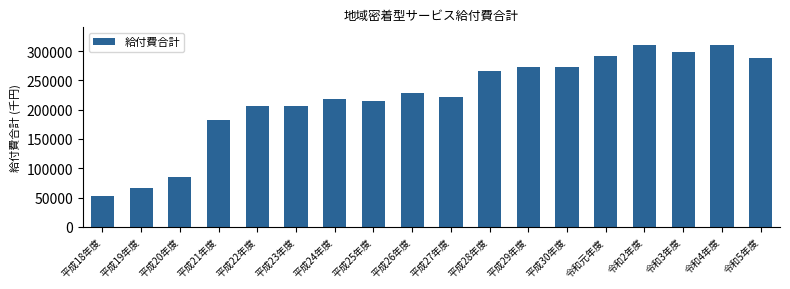

What is the minimum value shown in the chart?

52919